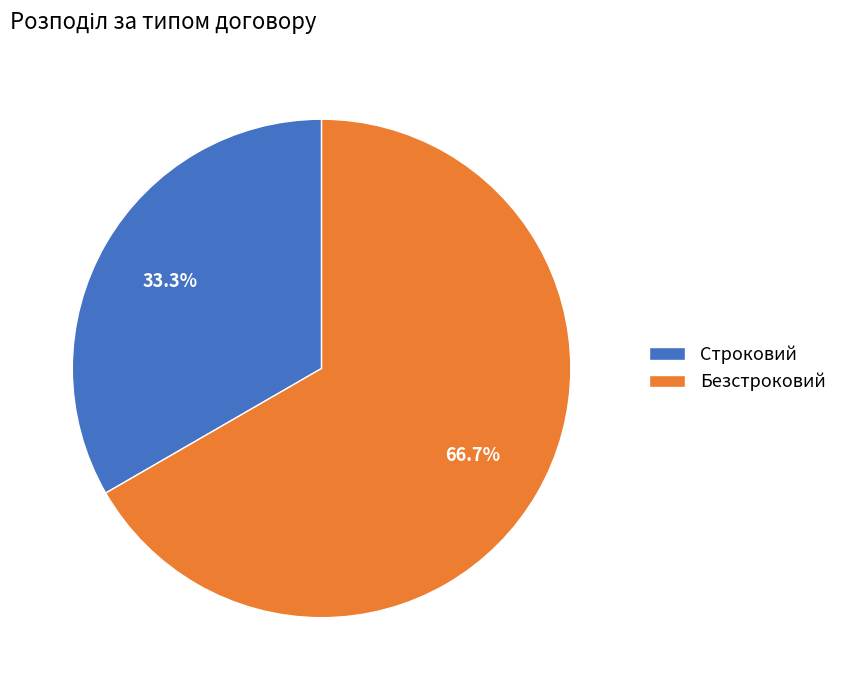

How many segments does this pie chart have?

2